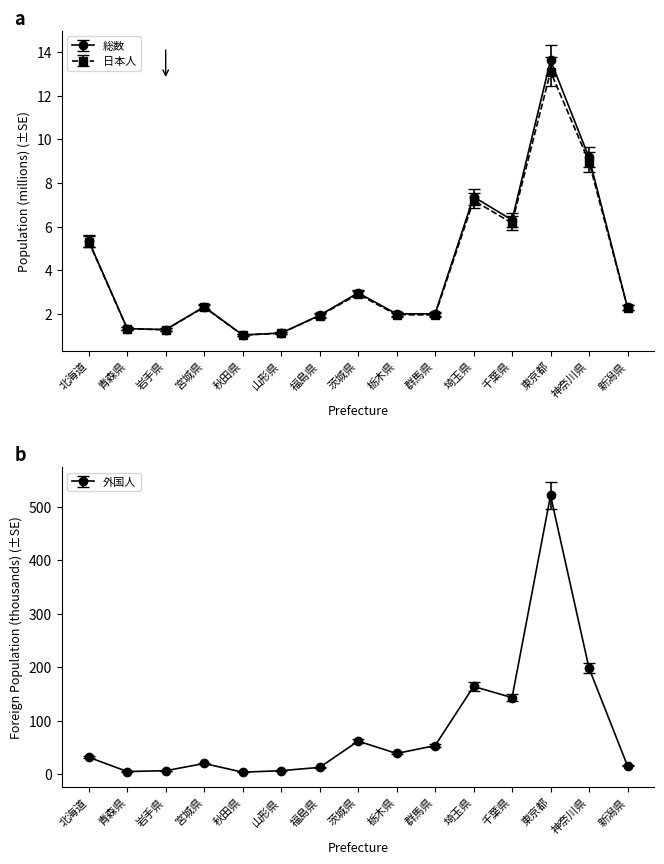

The 外国人 series shows 94.4 at 群馬県. True or false?

False